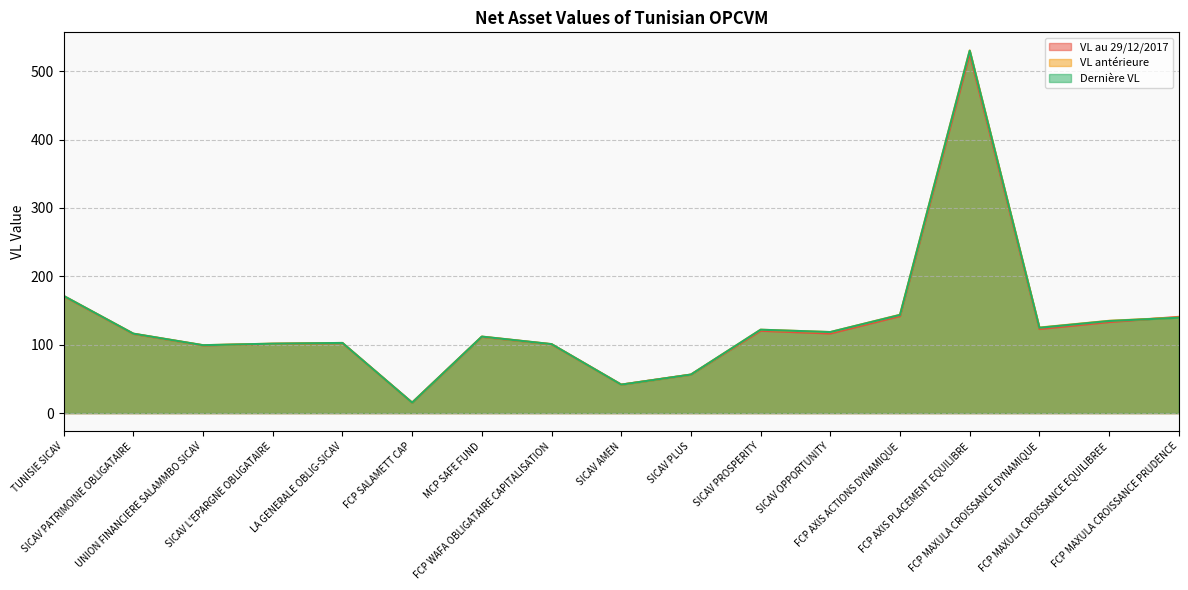

Count the number of data series in this chart.

3